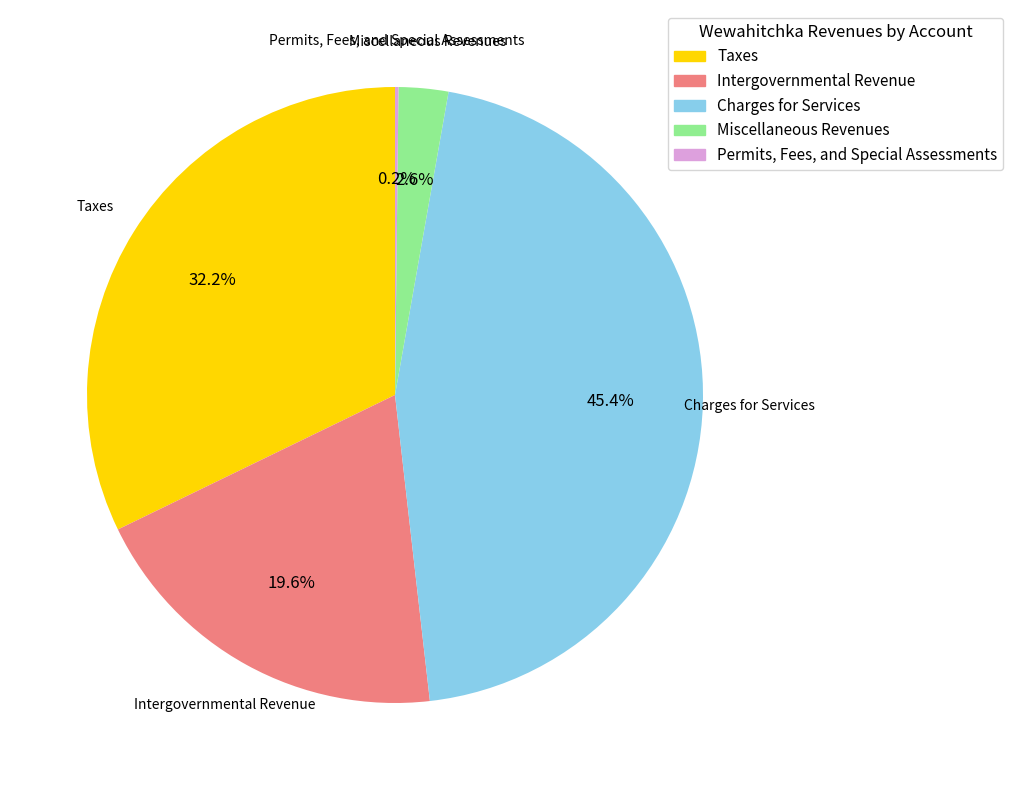

Which slice is the largest?

Charges for Services